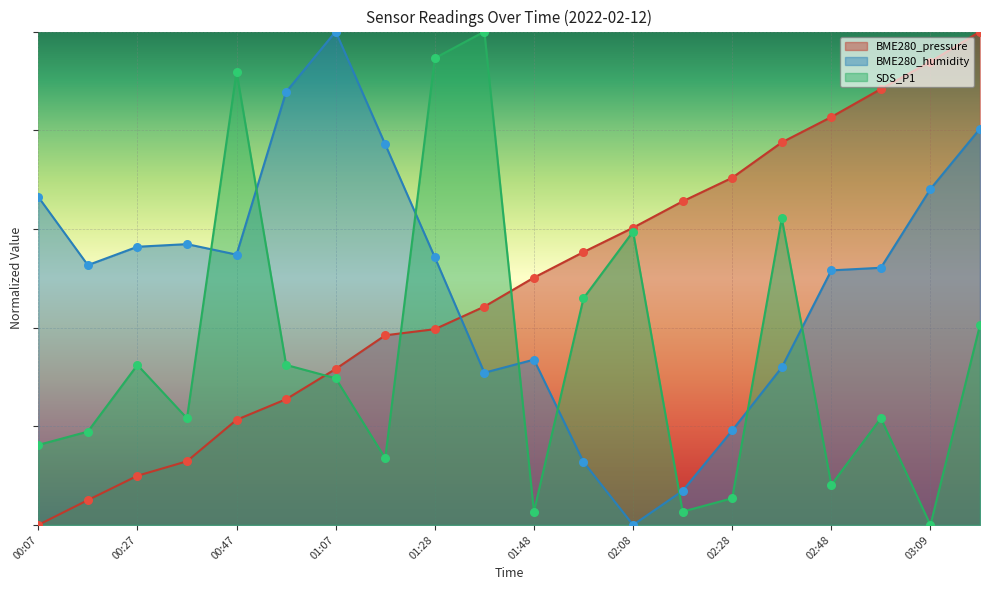

At which category is the sum across all series the highest?

03:19